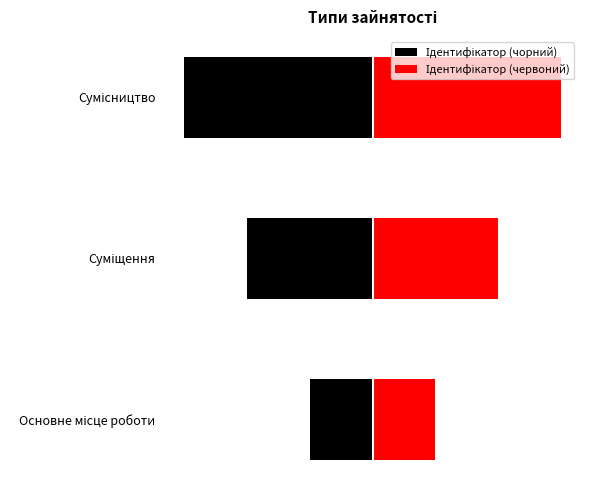

What is the change in value from Основне місце роботи to Сумісництво?

+2